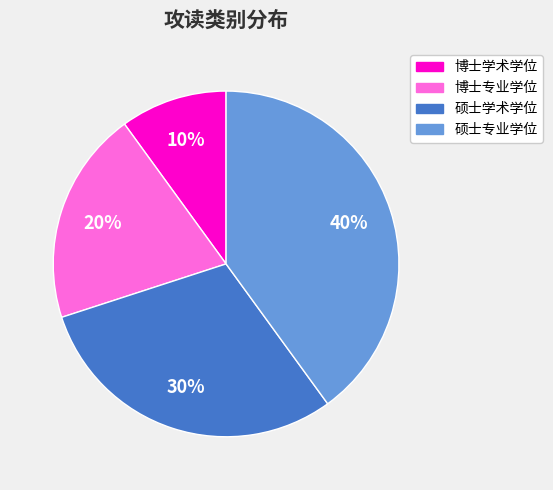

Approximately how many times larger is the value at 硕士专业学位 compared to 博士专业学位?

2.0